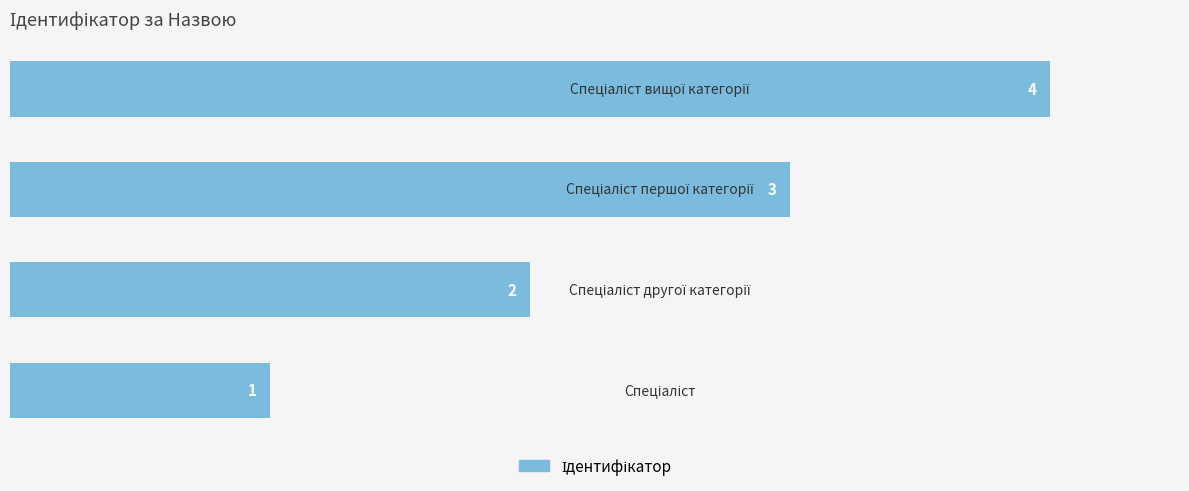

What is the sum of all values?

10